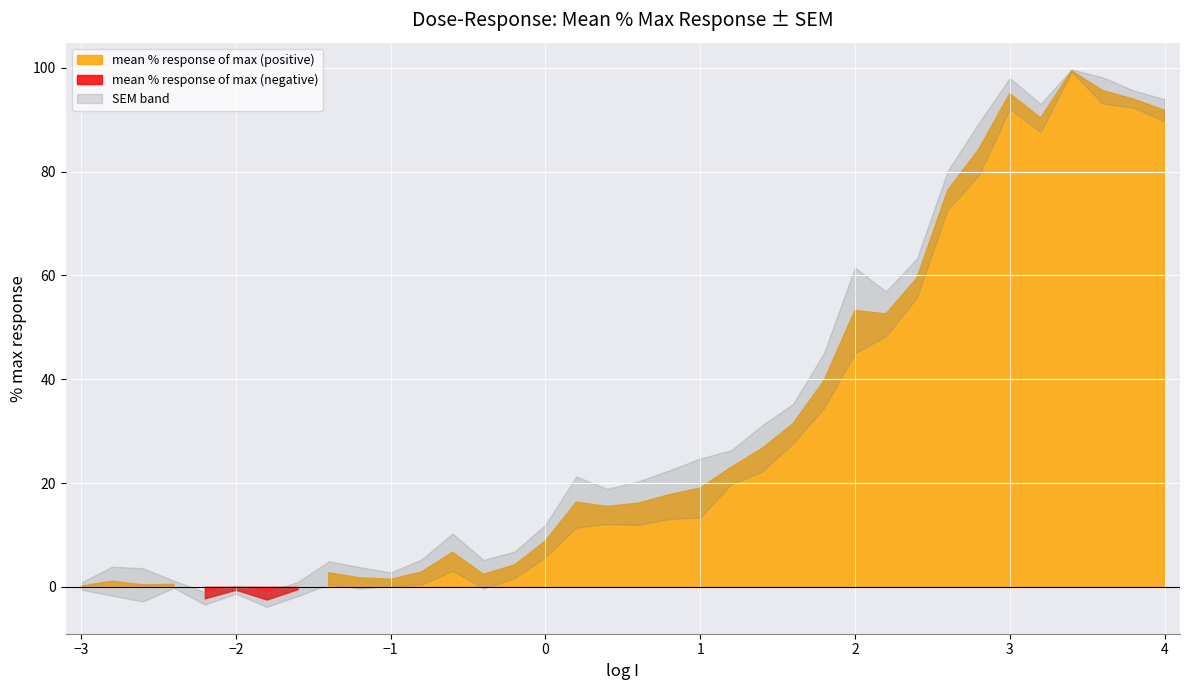

What position from the left is -0.8?

12